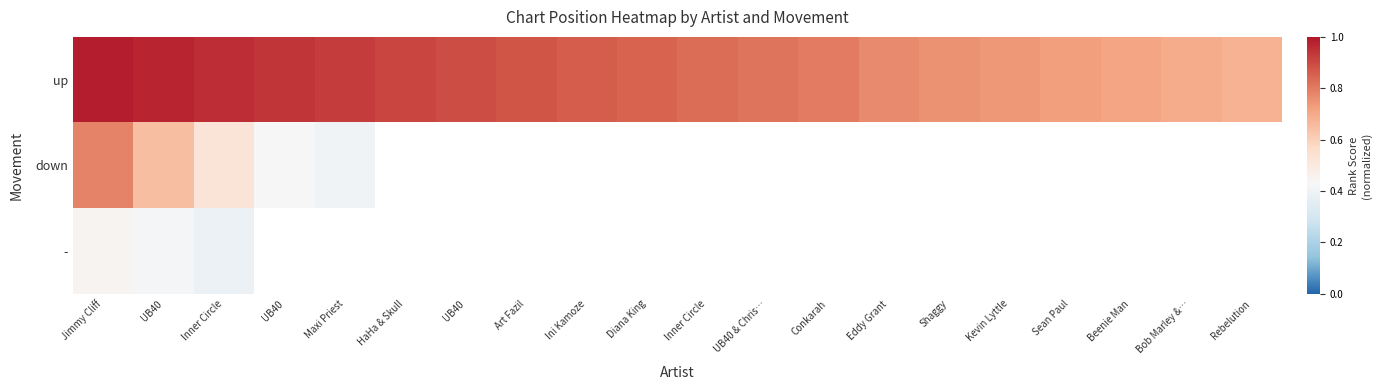

At which category is the sum across all series the highest?

Jimmy Cliff